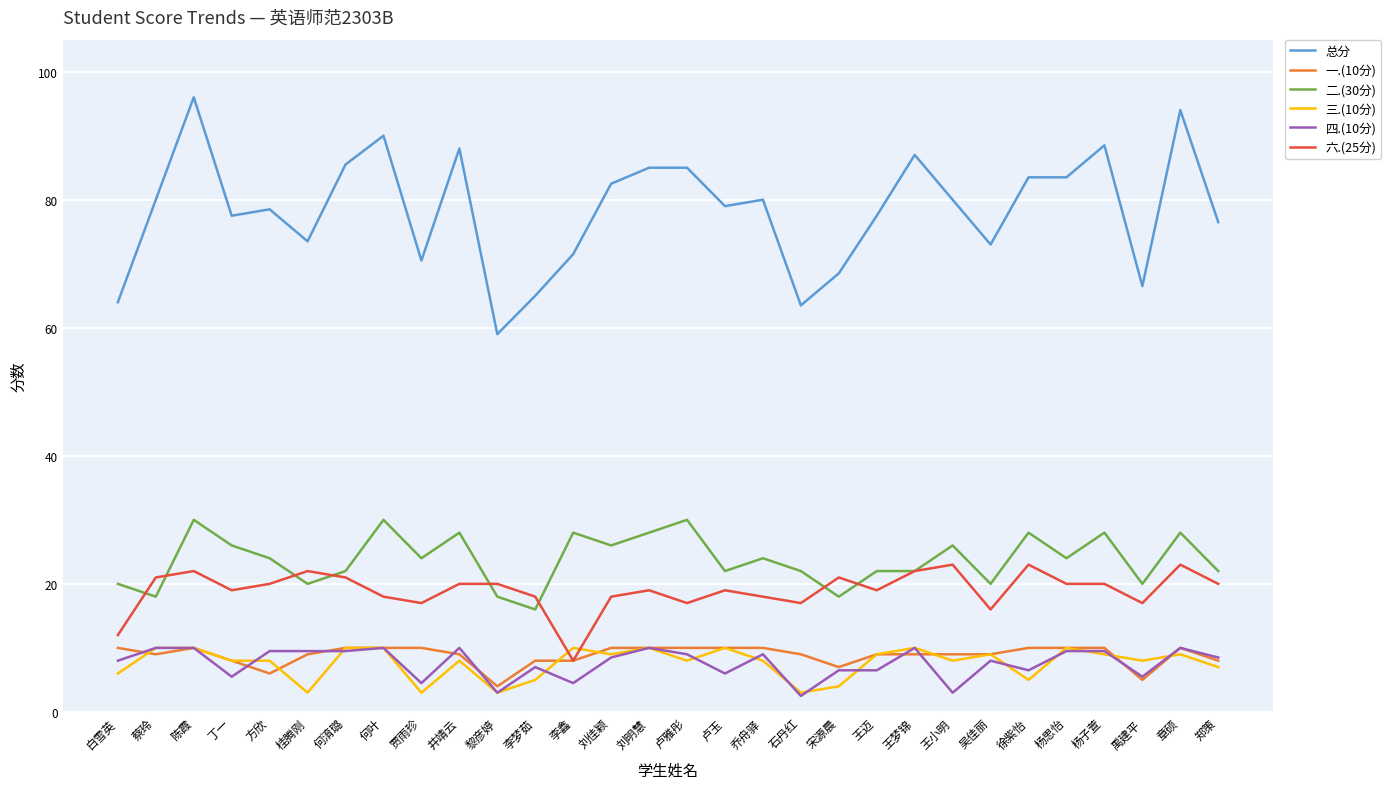

What is the smallest value displayed?

2.5